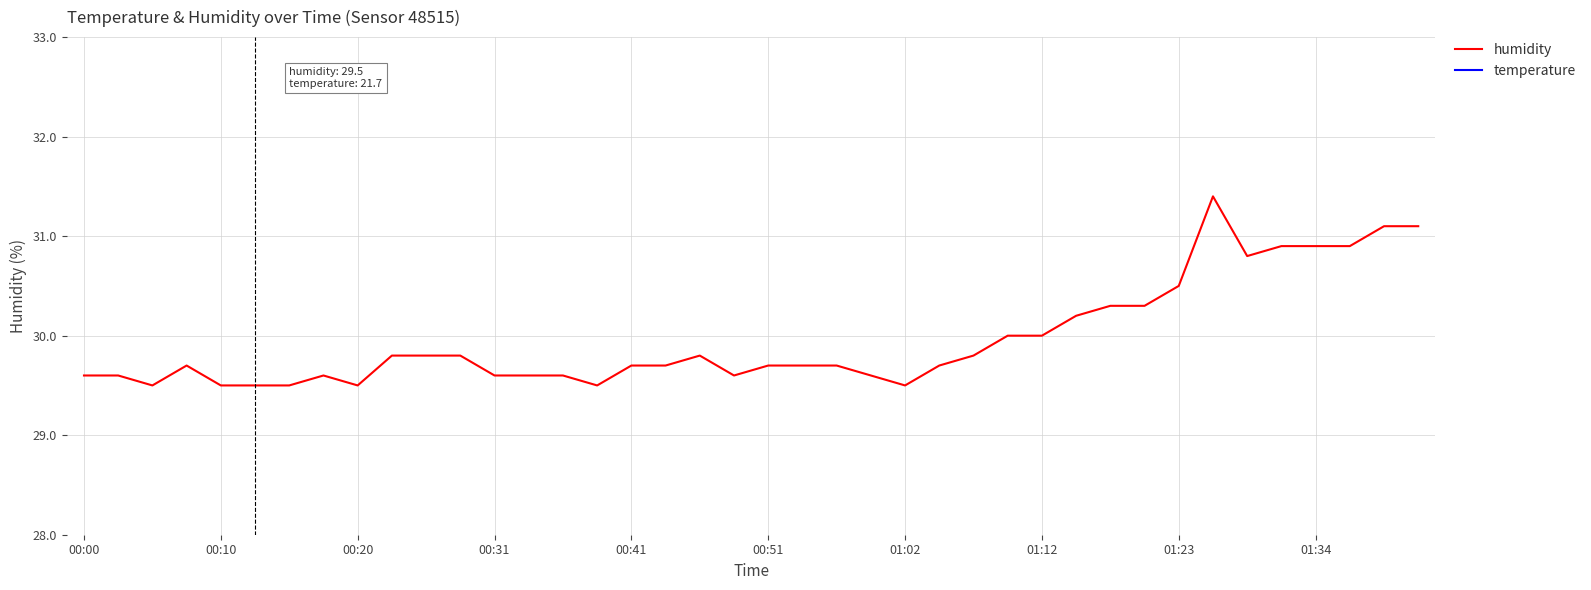

Rank the categories by humidity value from highest to lowest.

33, 38, 39, 35, 36, 37, 34, 32, 30, 31, 29, 27, 28, 01:34, 10, 11, 18, 26, 00:31, 16, 17, 20, 21, 22, 25, 00:00, 00:10, 01:12, 12, 13, 14, 19, 23, 00:20, 00:41, 00:51, 01:02, 01:23, 15, 24